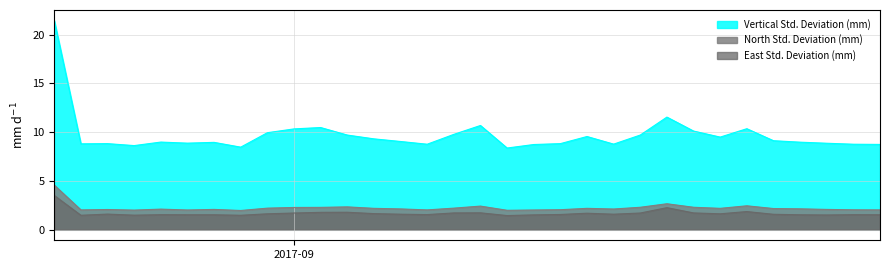

True or false: North Std. Deviation (mm) and Vertical Std. Deviation (mm) cross at least once.

False